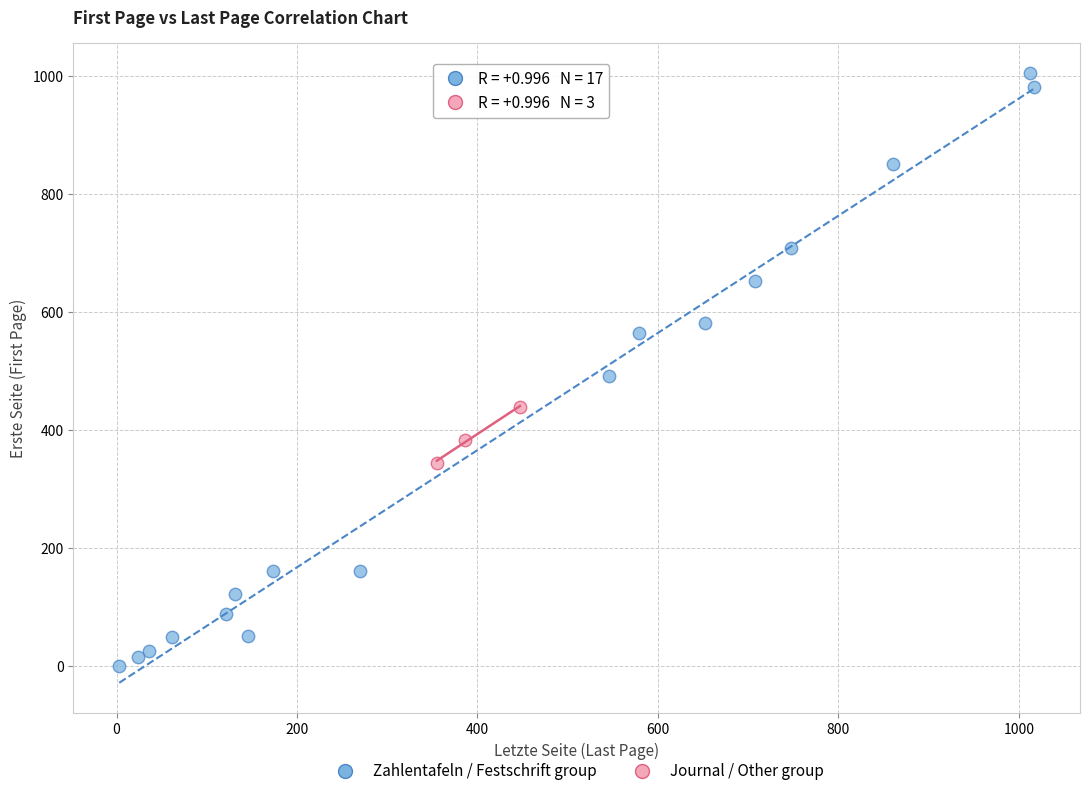

Which series has the largest Y range (max minus min)?

Zahlentafeln / Festschrift group